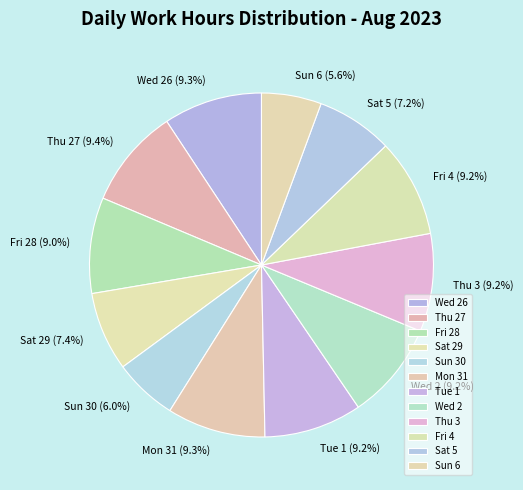

Approximately how many times larger is the value at Sun 6 compared to Thu 27?

0.6